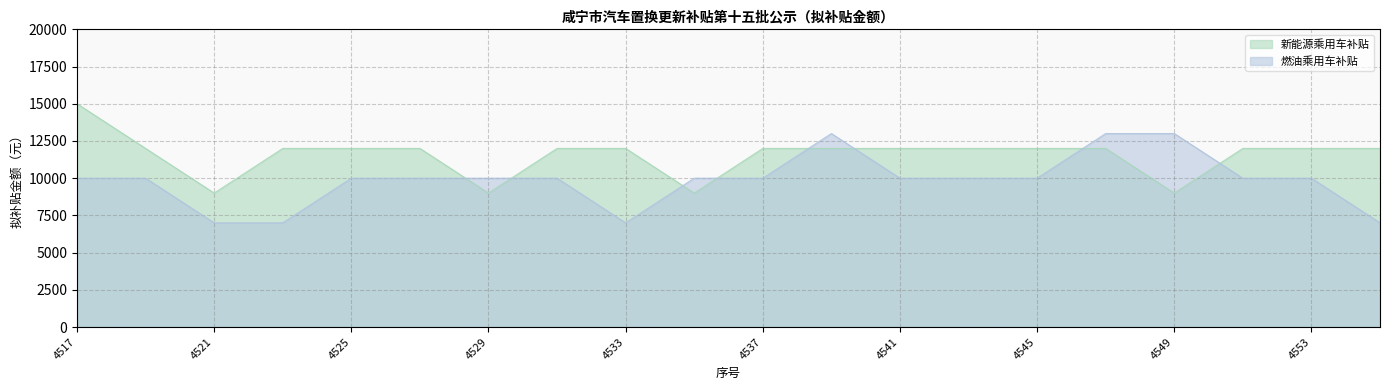

True or false: 燃油乘用车补贴 and 新能源乘用车补贴 intersect in this chart.

True